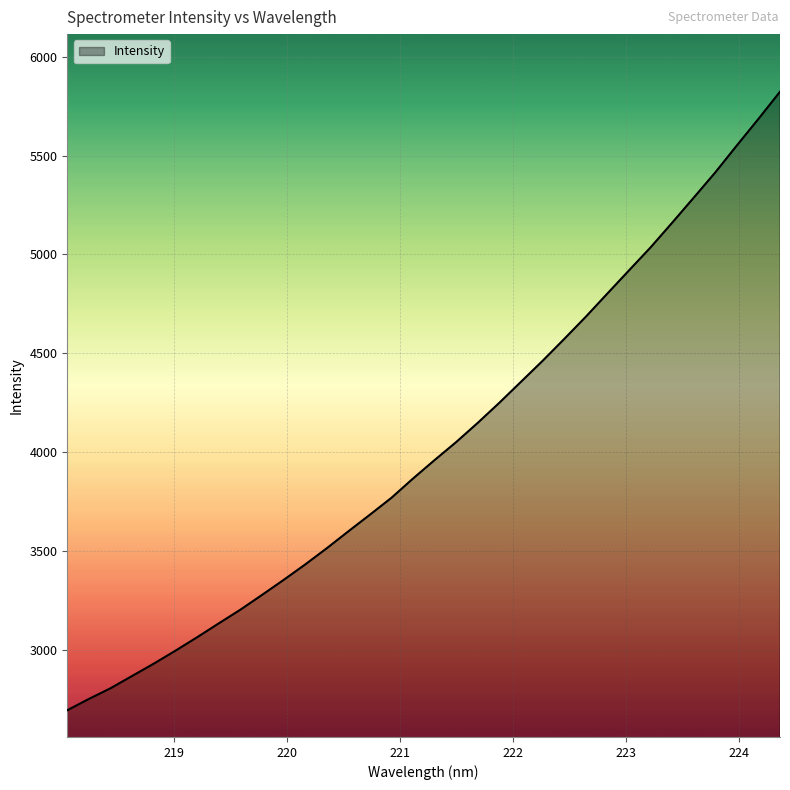

What is the minimum value shown in the chart?

2697.8